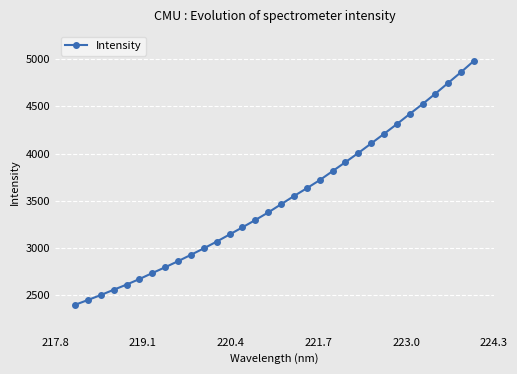

What is the minimum value shown in the chart?

2395.3